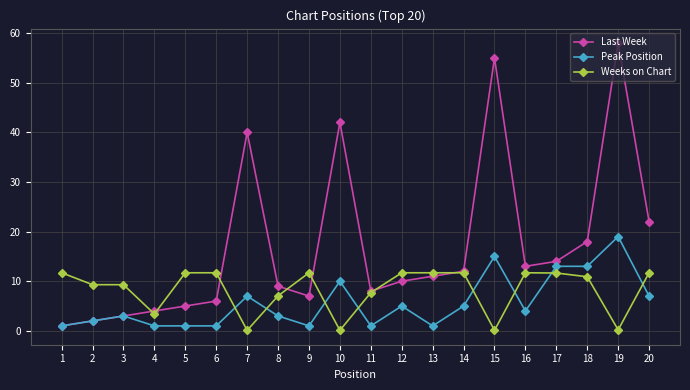

At which category does Peak Position reach its first local peak?

3